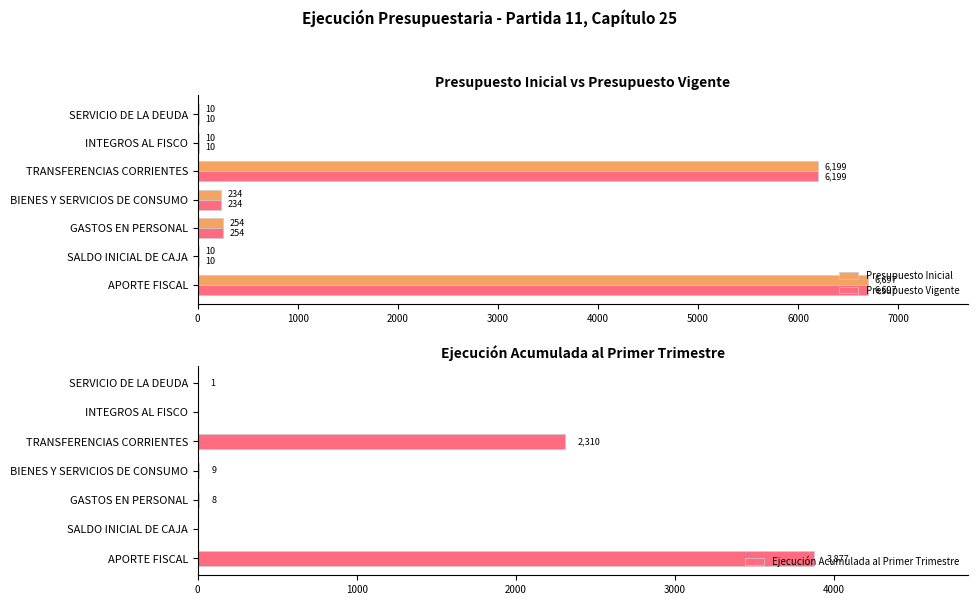

How many values in the Presupuesto Inicial series exceed 234?

3